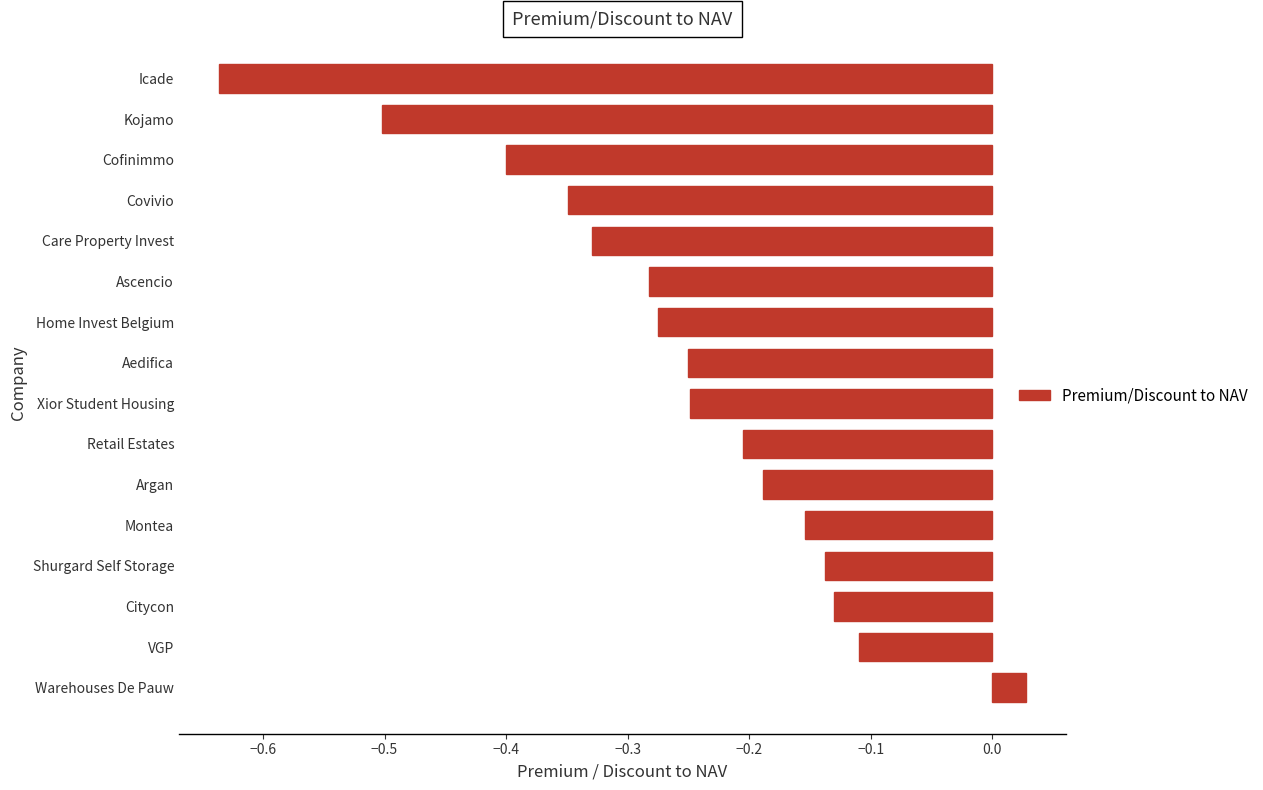

At which category does the chart reach its minimum across all series?

Icade